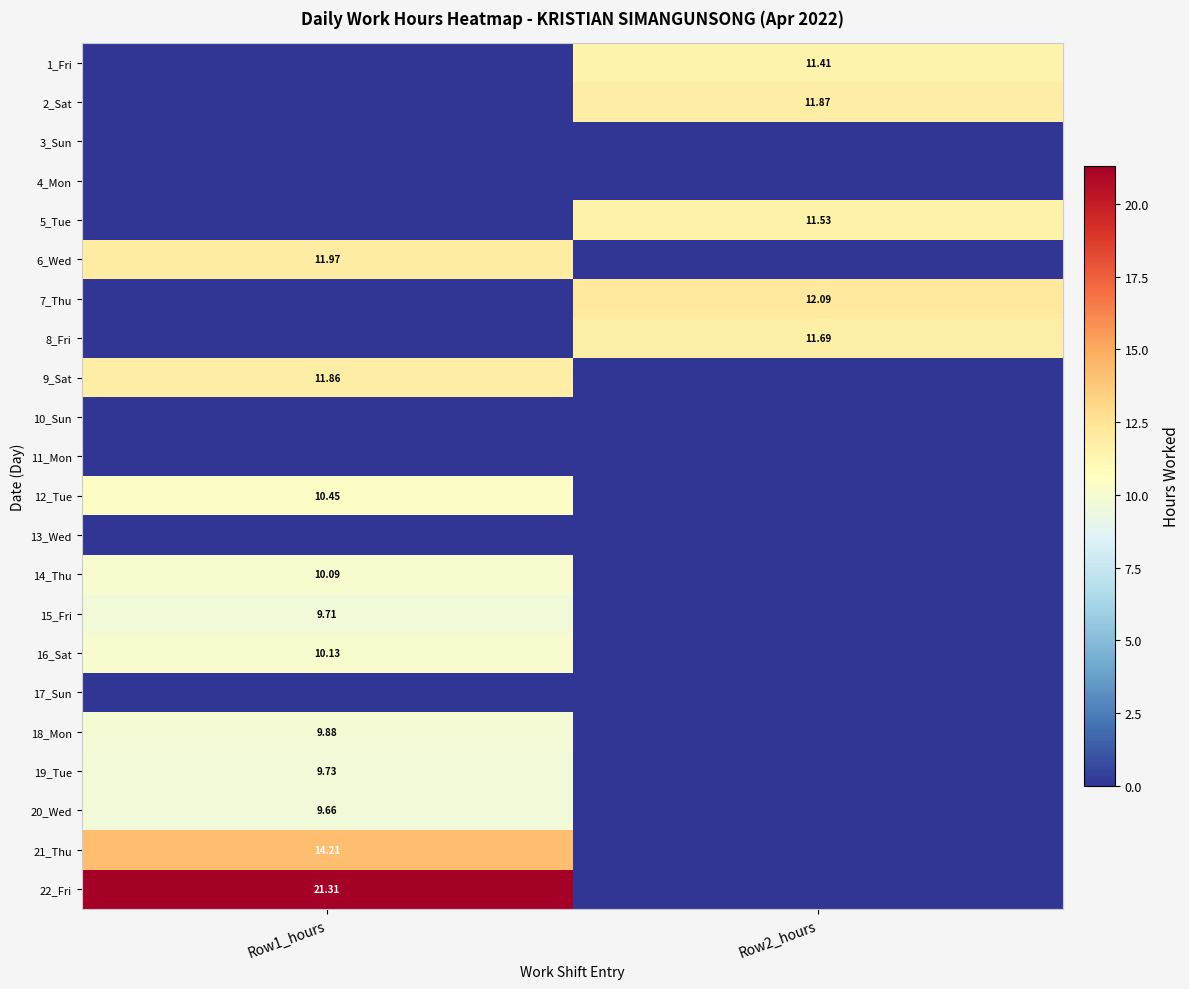

What is the total value across all series at Row2_hours?

58.6